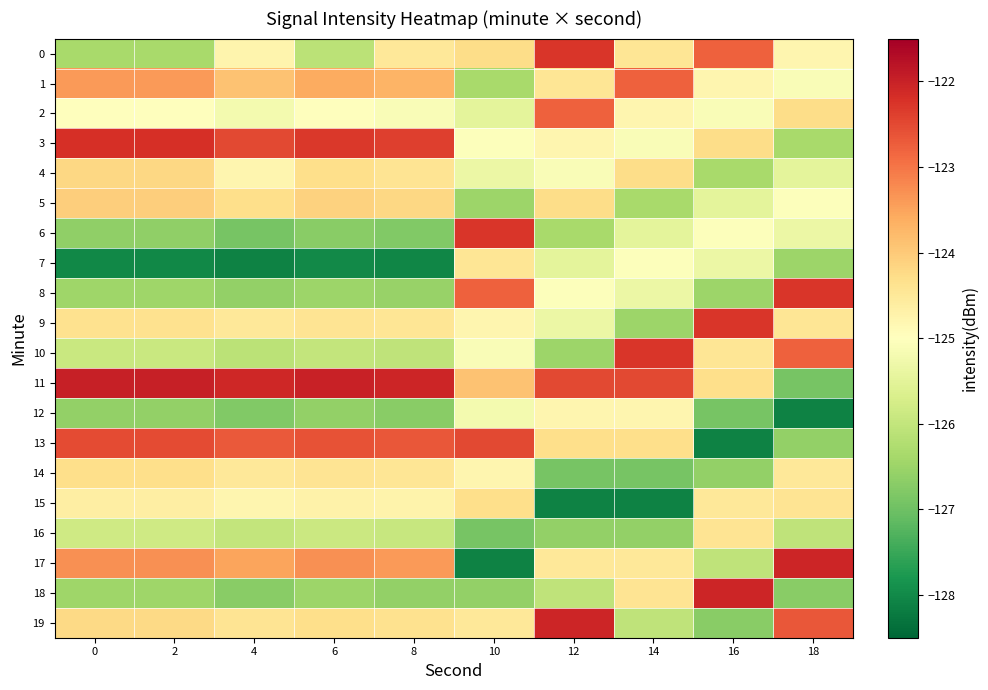

Rank the series at 8 from highest to lowest value.

11, 3, 13, 17, 1, 5, 19, 4, 9, 14, 0, 15, 2, 16, 10, 8, 18, 12, 6, 7